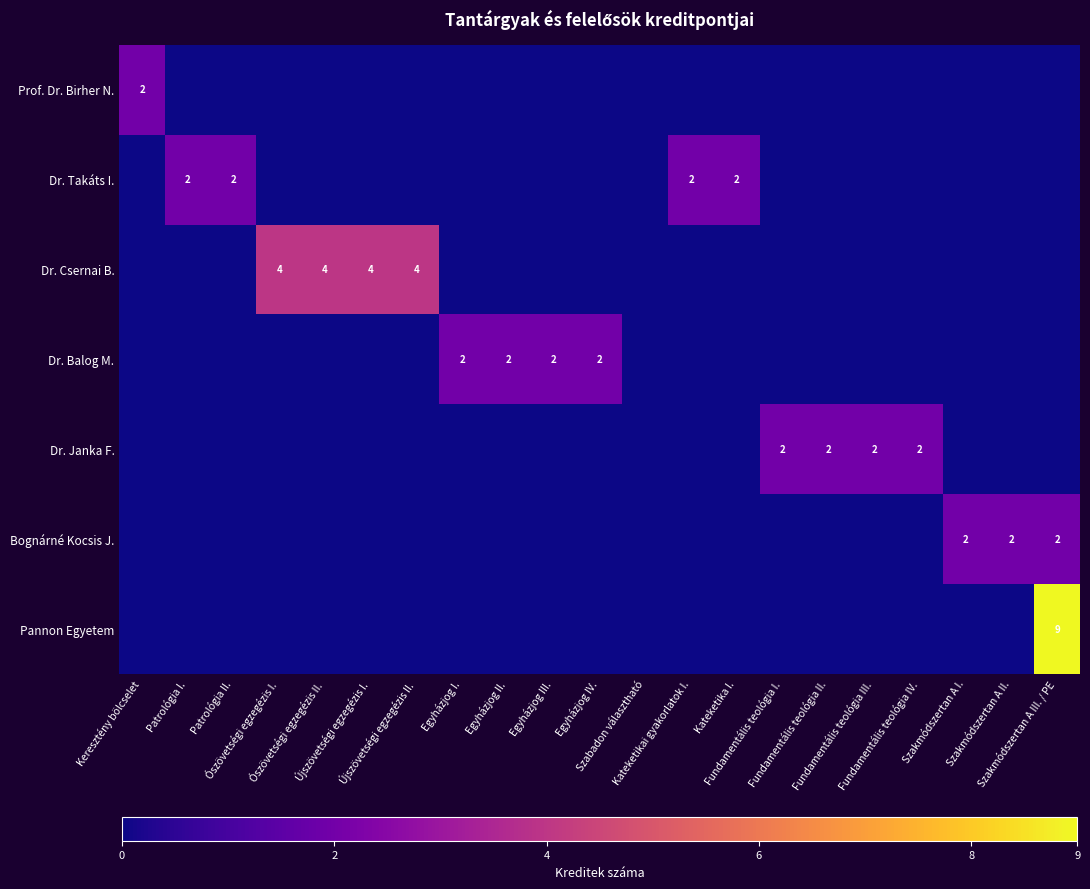

What is the greatest value displayed?

9